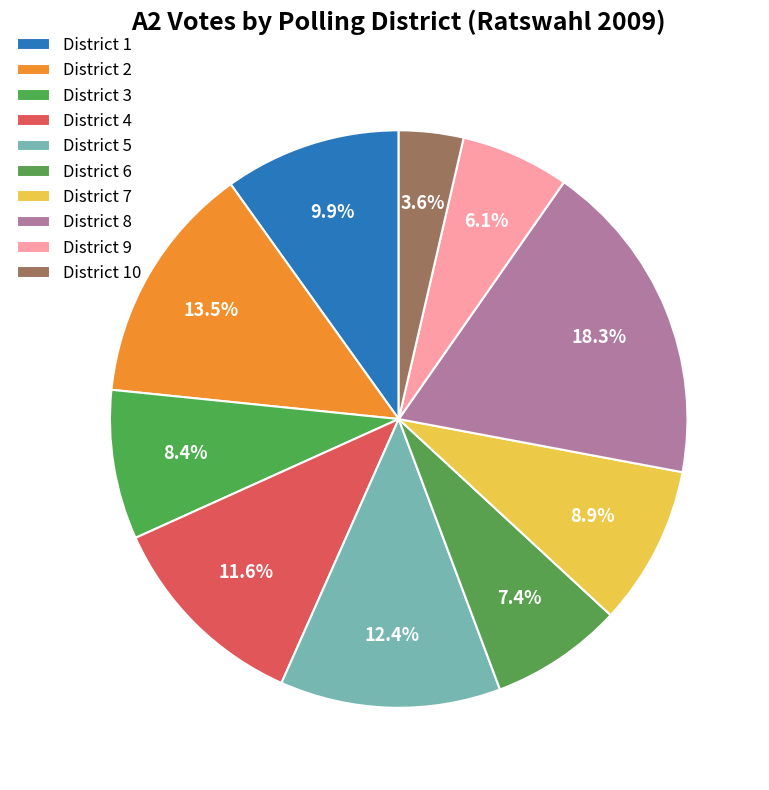

Count the number of slices in the pie.

10